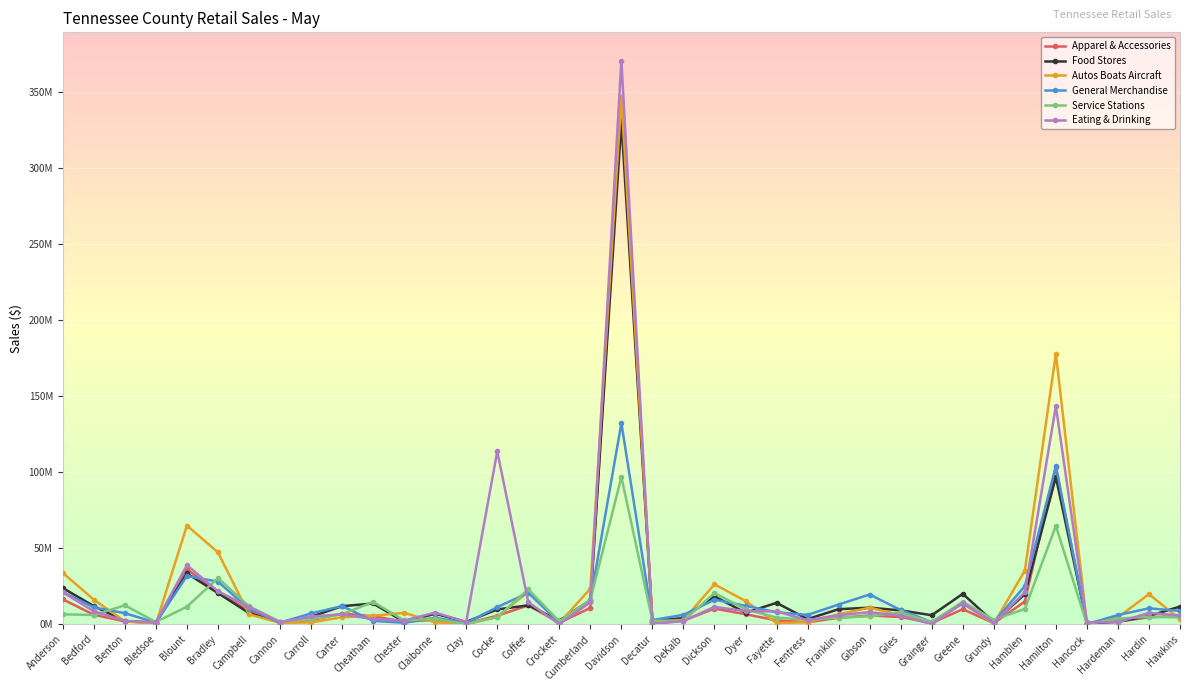

The value of Apparel & Accessories at Dyer is 6553453. True or false?

True